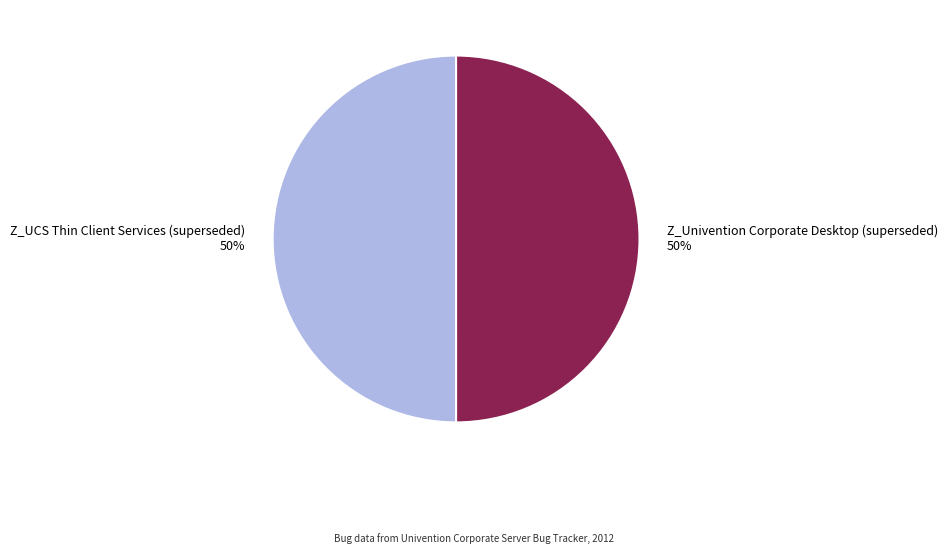

Approximately how many times larger is the value at Z_UCS Thin Client Services (superseded) 50% compared to Z_Univention Corporate Desktop (superseded) 50%?

1.0